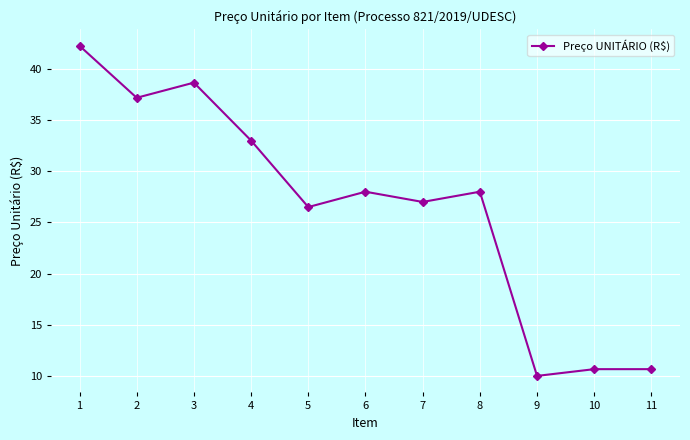

Between 9 and 3, which is larger?

3